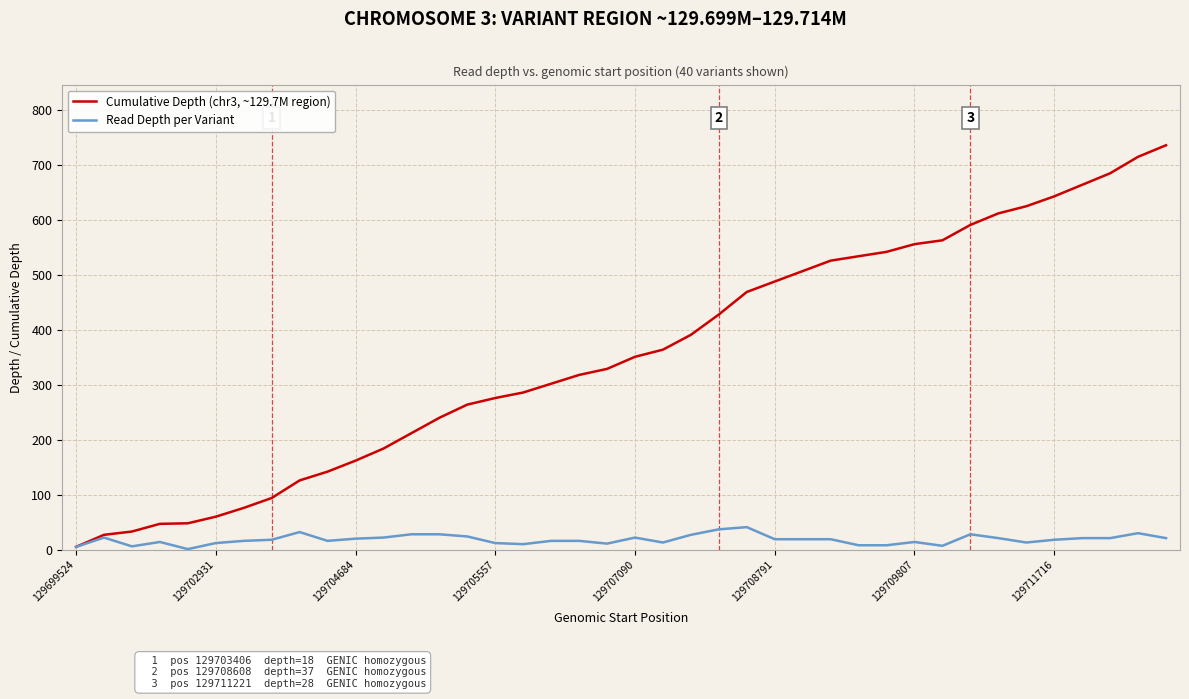

What is the greatest value displayed?

736